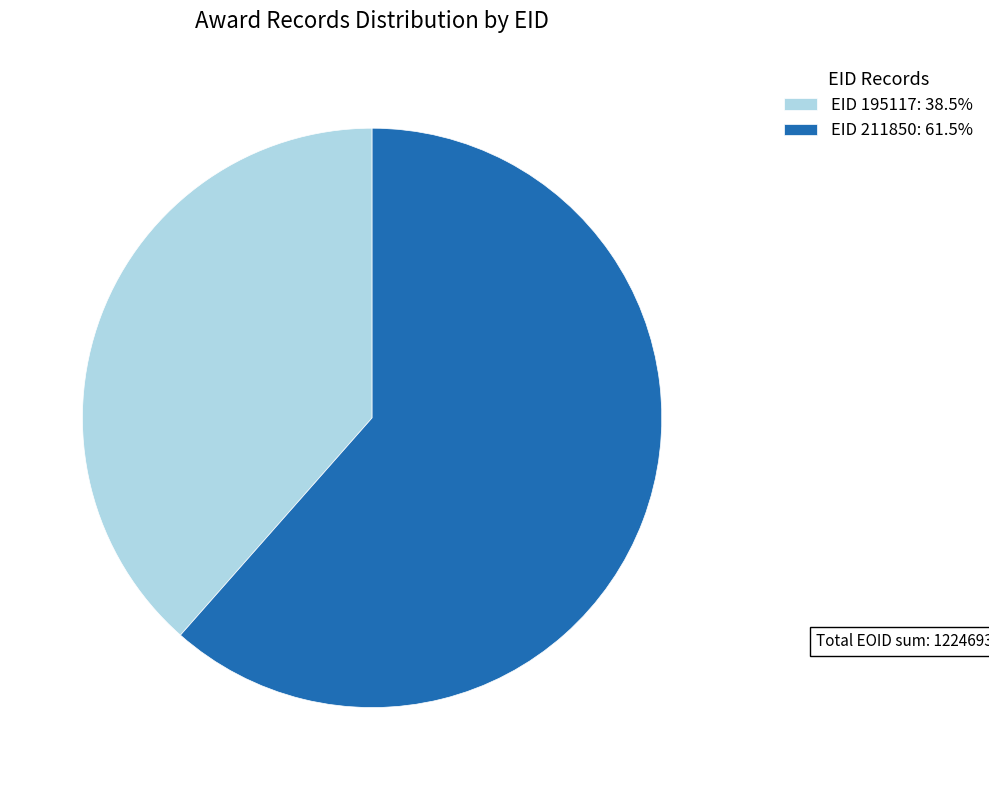

Approximately how many times larger is the value at EID 195117: 38.5% compared to EID 211850: 61.5%?

0.6